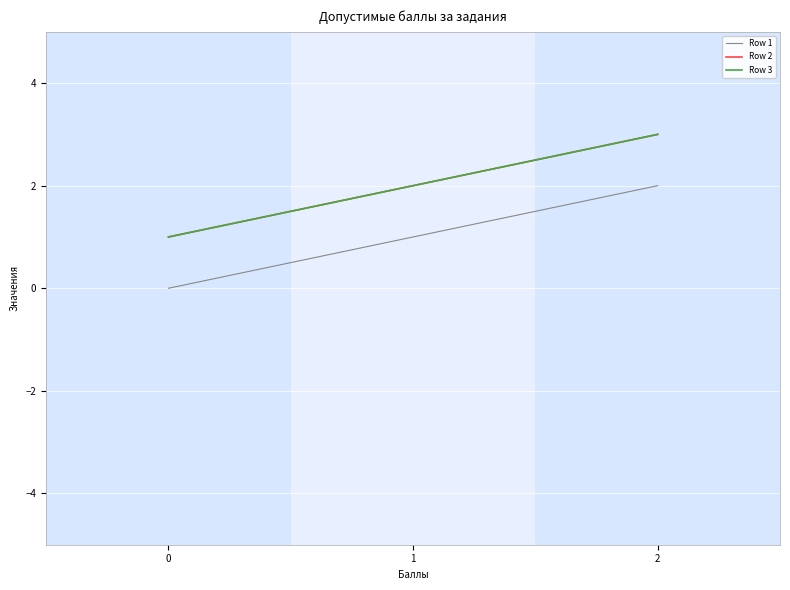

Where is Row 3 nearest to the value 2?

1